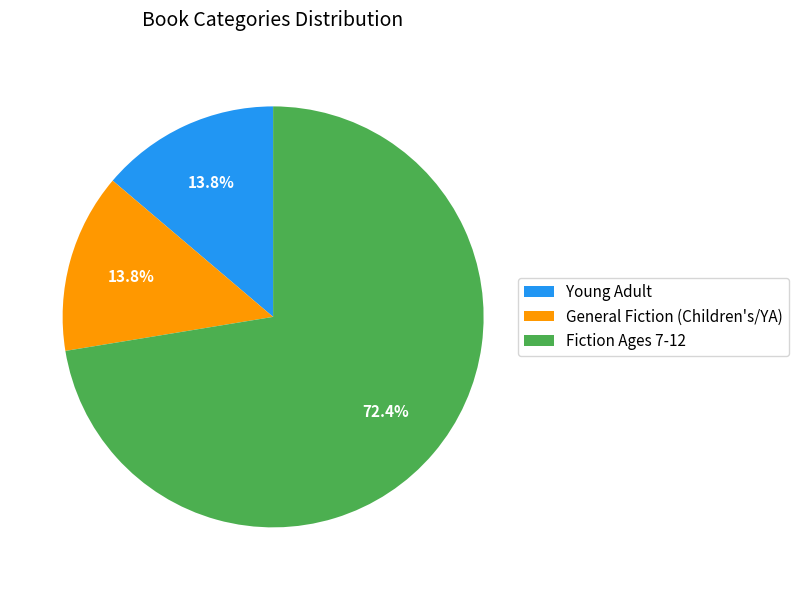

Does General Fiction (Children's/YA) represent more than half of the total?

No